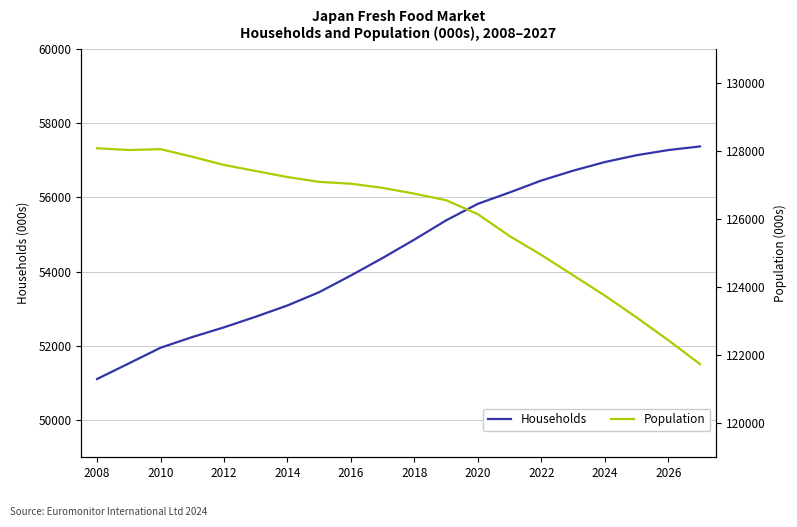

Which series has the widest spread of values?

Population